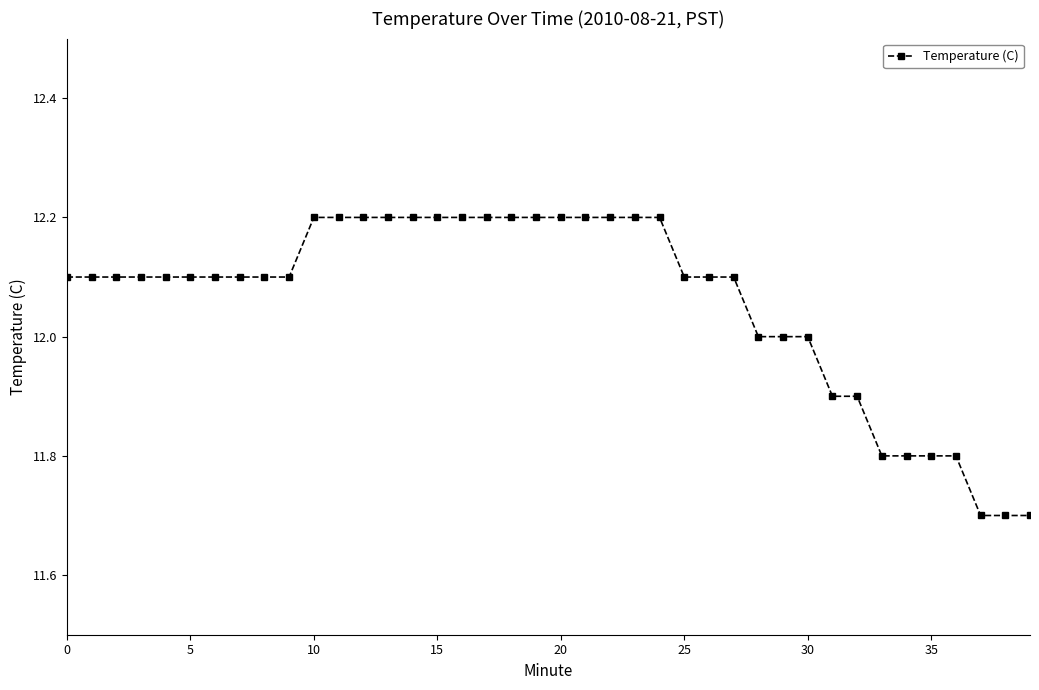

What is the greatest value displayed?

12.2